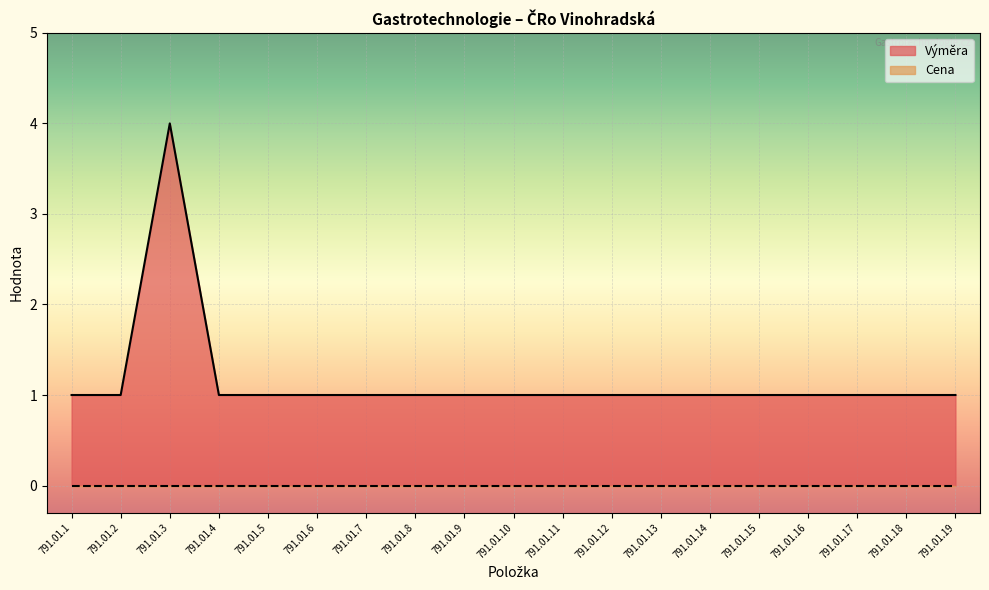

How many series are shown in this chart?

2